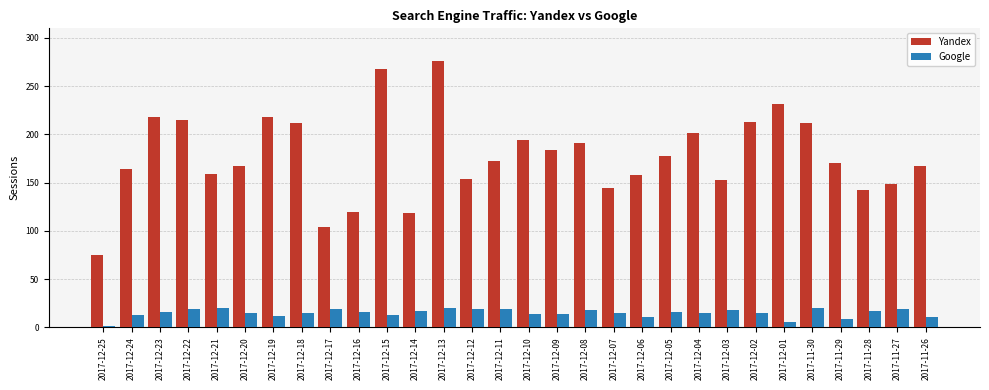

Is the value of Yandex at 2017-11-27 greater than the value of Google at 2017-12-22?

Yes